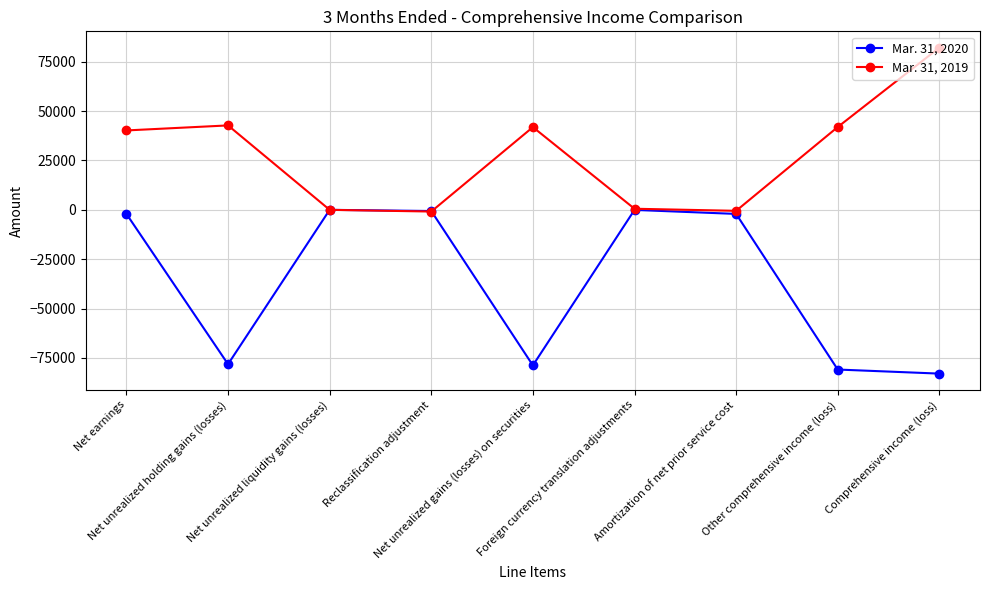

Which series changed the most between Net unrealized holding gains (losses) and Net unrealized liquidity gains (losses)?

Mar. 31, 2020